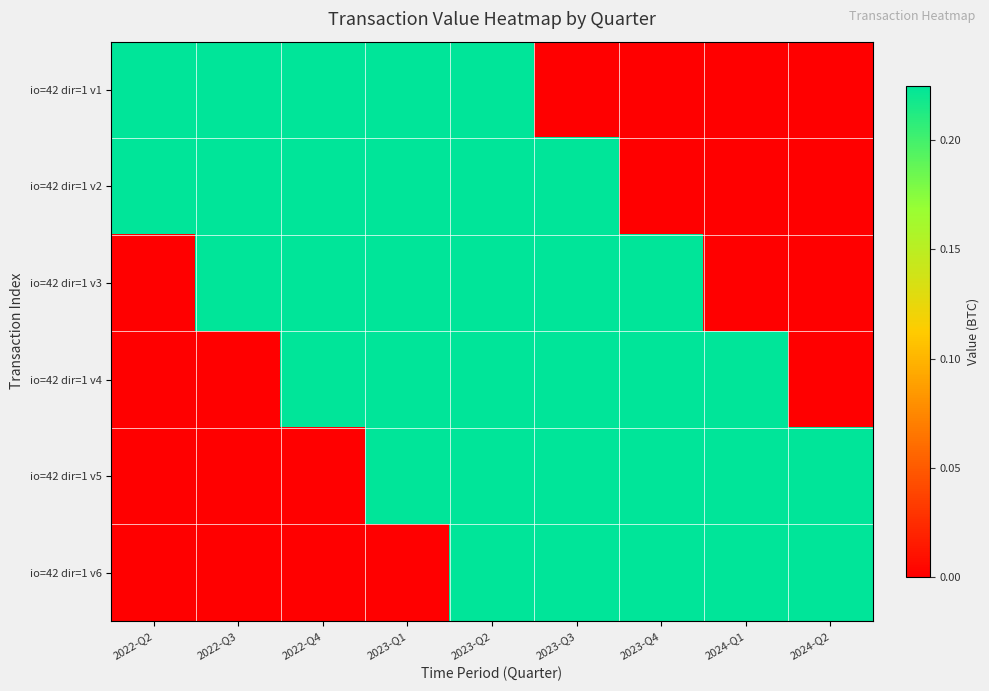

What is the total value across all series at 2023-Q2?

1.4